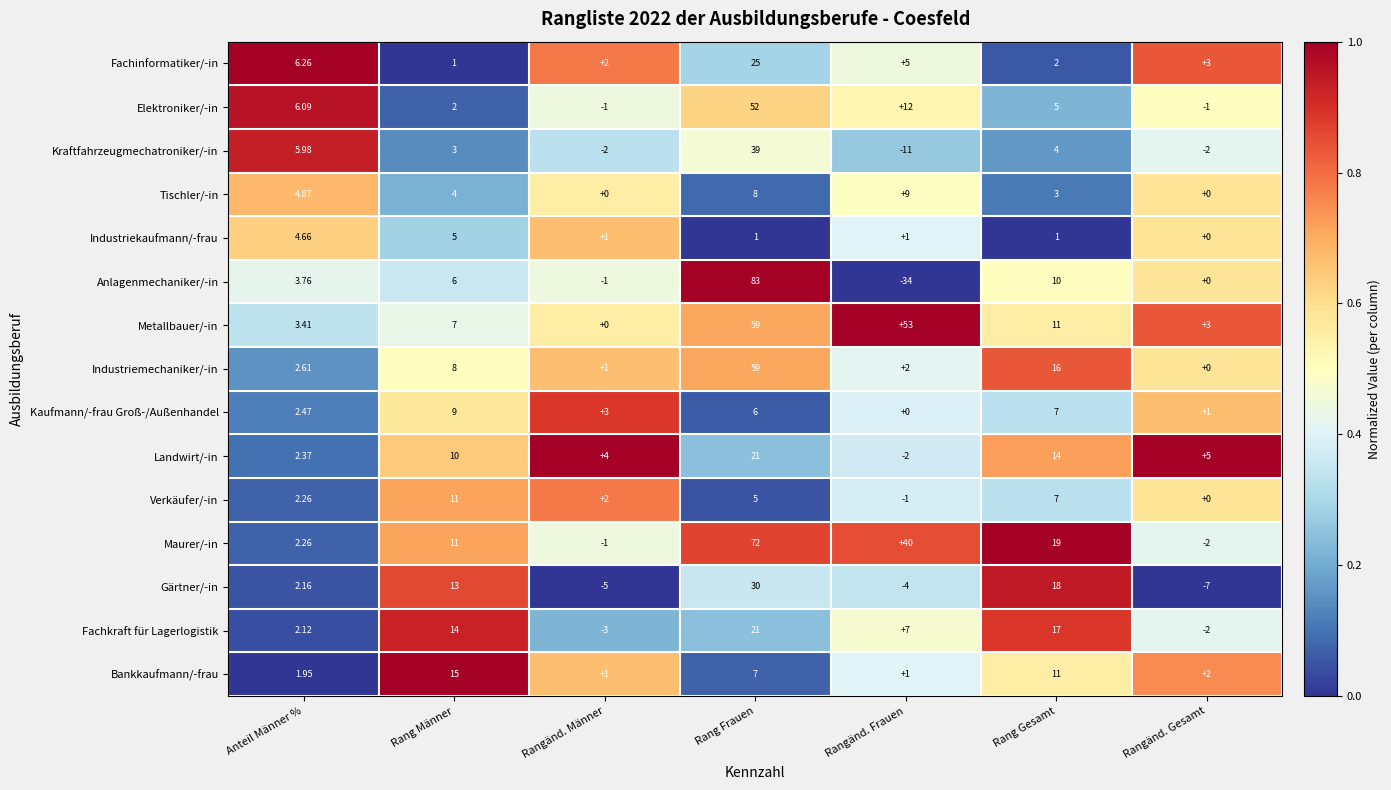

What is the greatest value displayed?

83.0